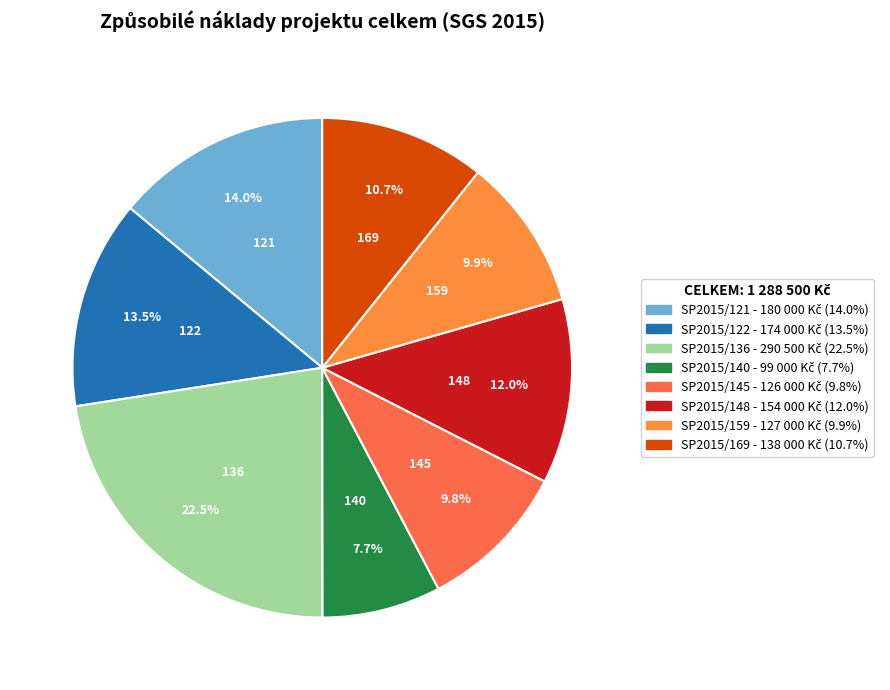

Count the number of slices in the pie.

8